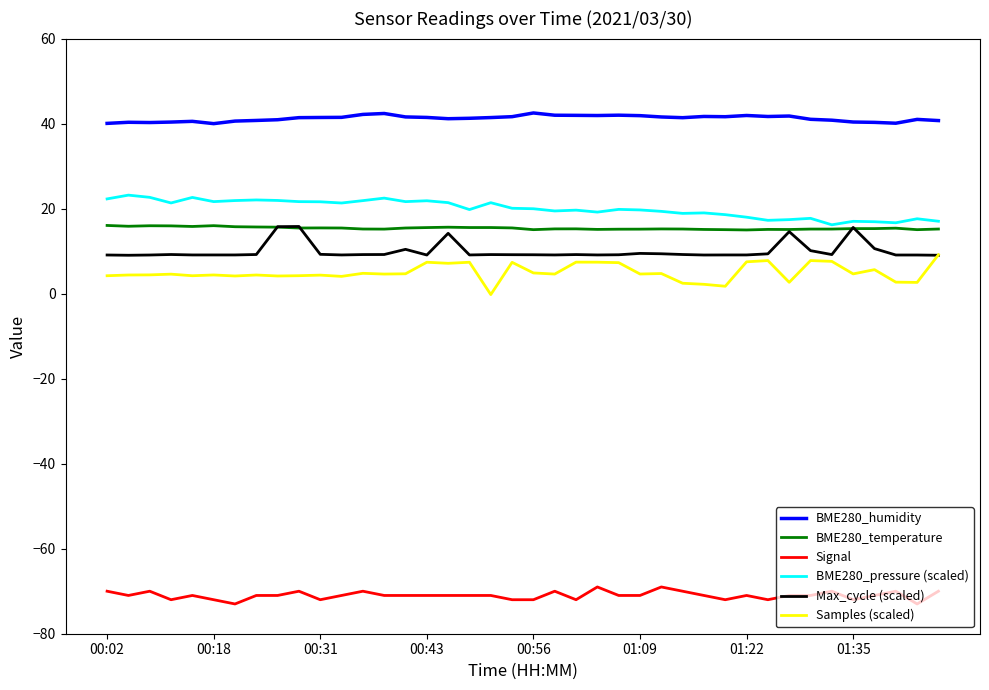

Which series has the largest total across all categories?

BME280_humidity